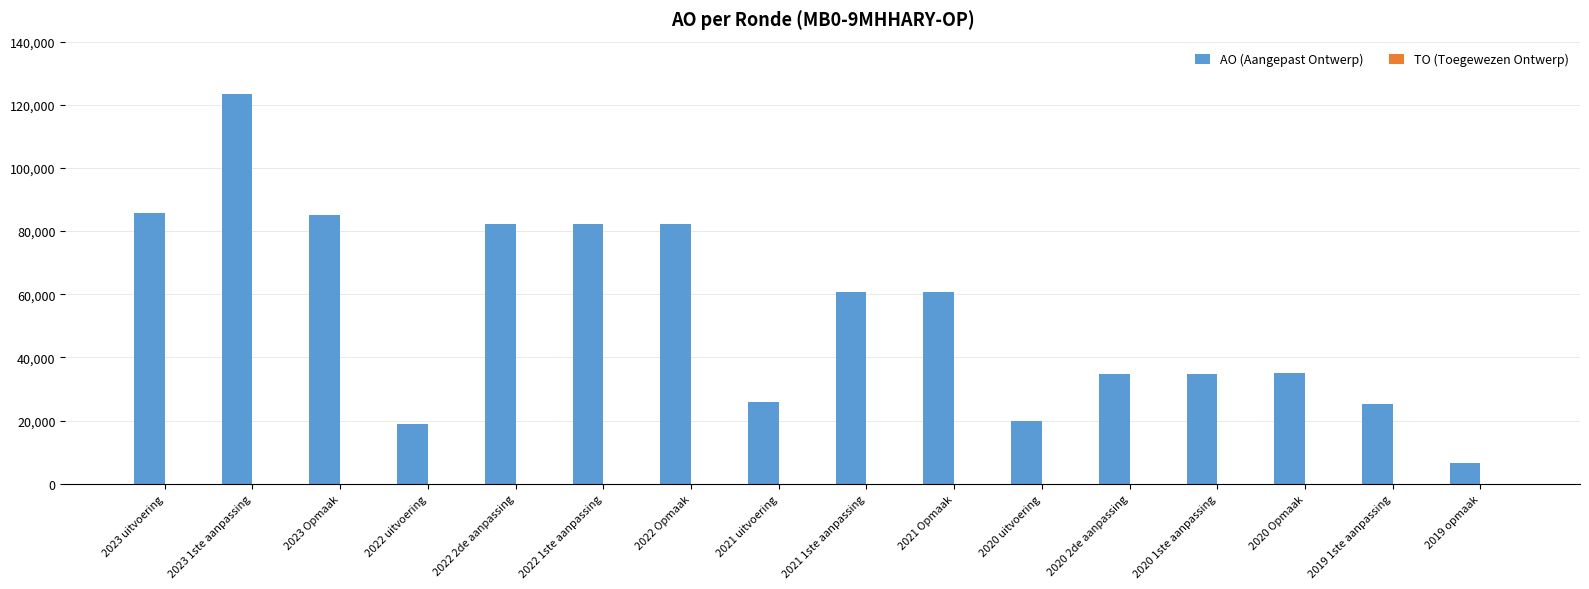

Approximately how many times larger is the value at 2020 1ste aanpassing compared to 2022 uitvoering?

1.9